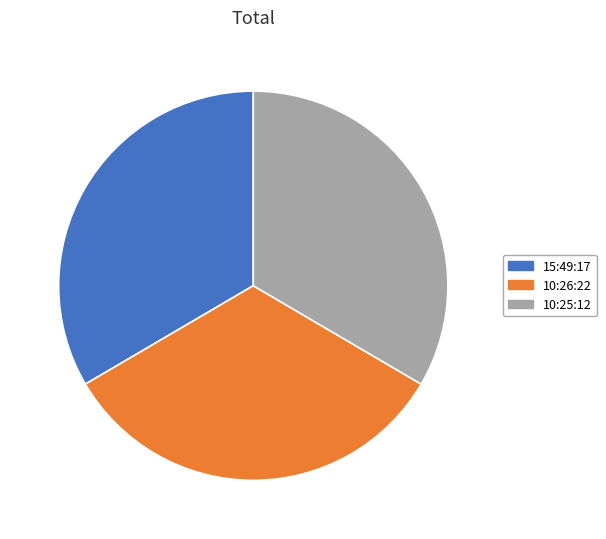

Do 10:25:12 and 10:26:22 together represent more than half of the pie?

Yes